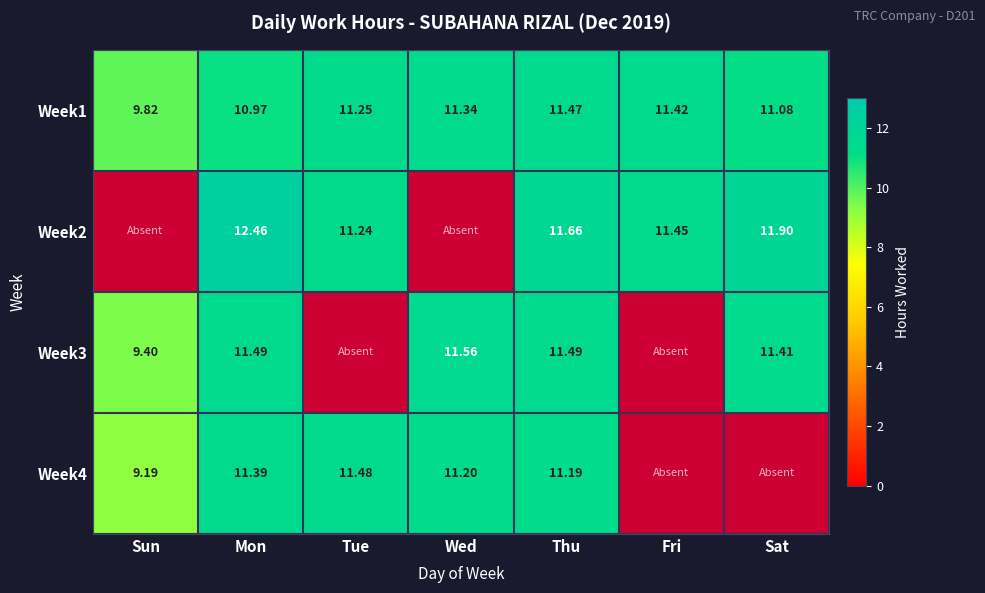

Is the value of Week3 at Sun greater than the value of Week2 at Fri?

No